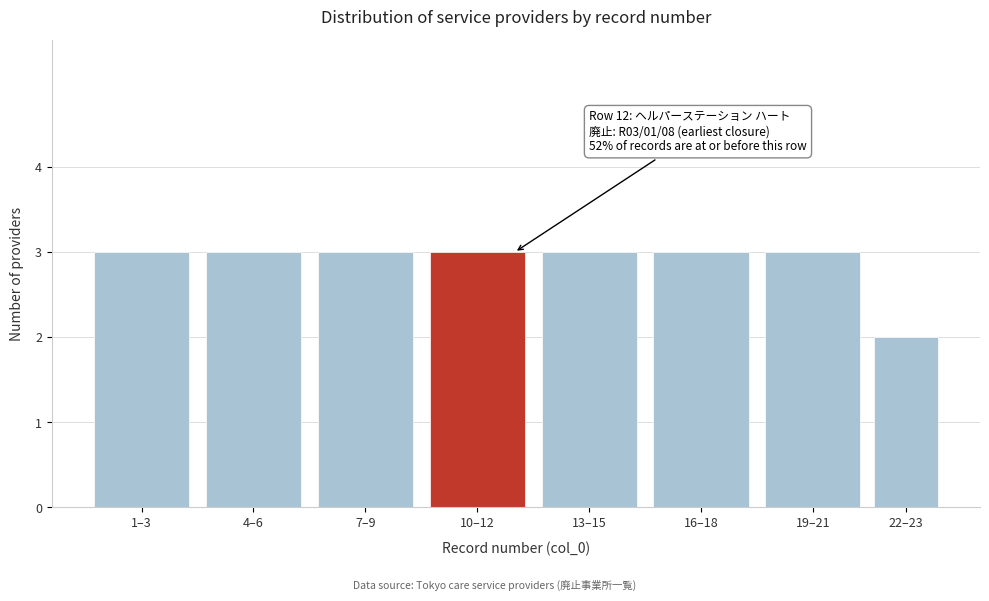

Reading right to left, list all the values displayed in this chart.

2	3	3	3	3	3	3	3